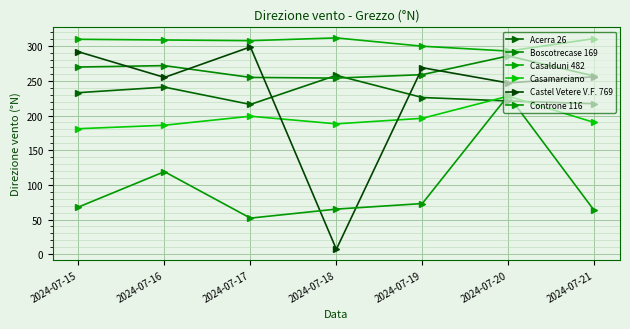

What is the value of the Controne 116 point at the 2nd from the left?

119